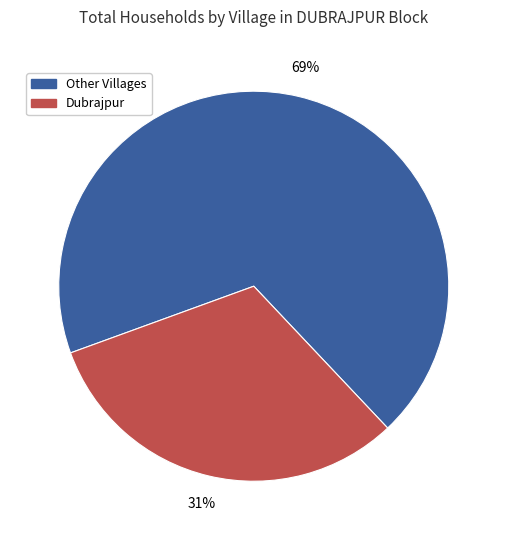

Does any single category account for the majority?

Yes